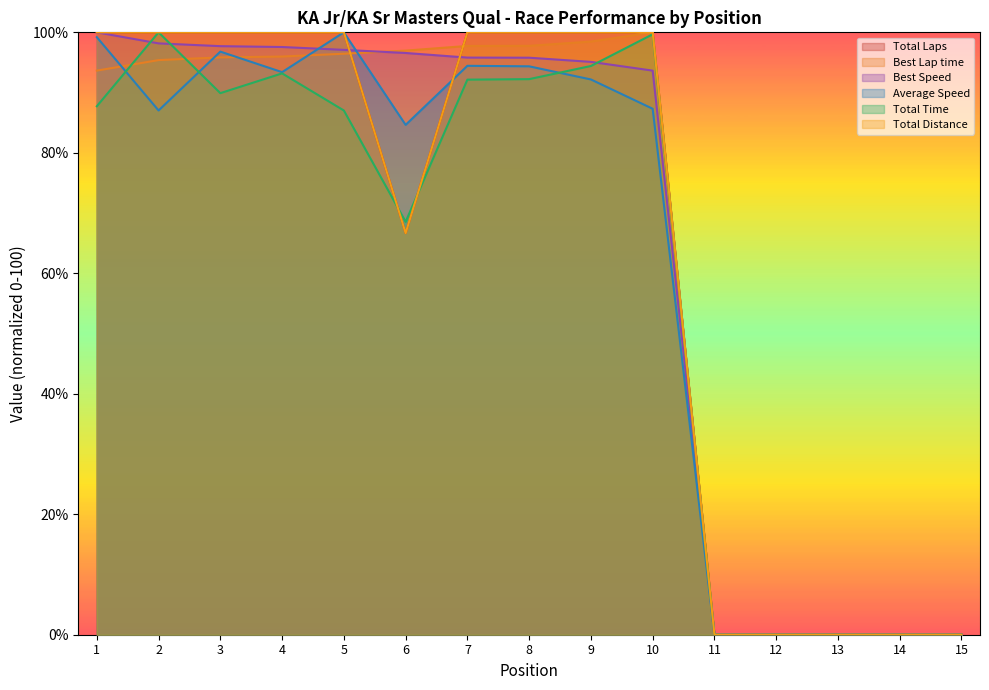

Count the Total Laps values in the range 0 to 100.

15